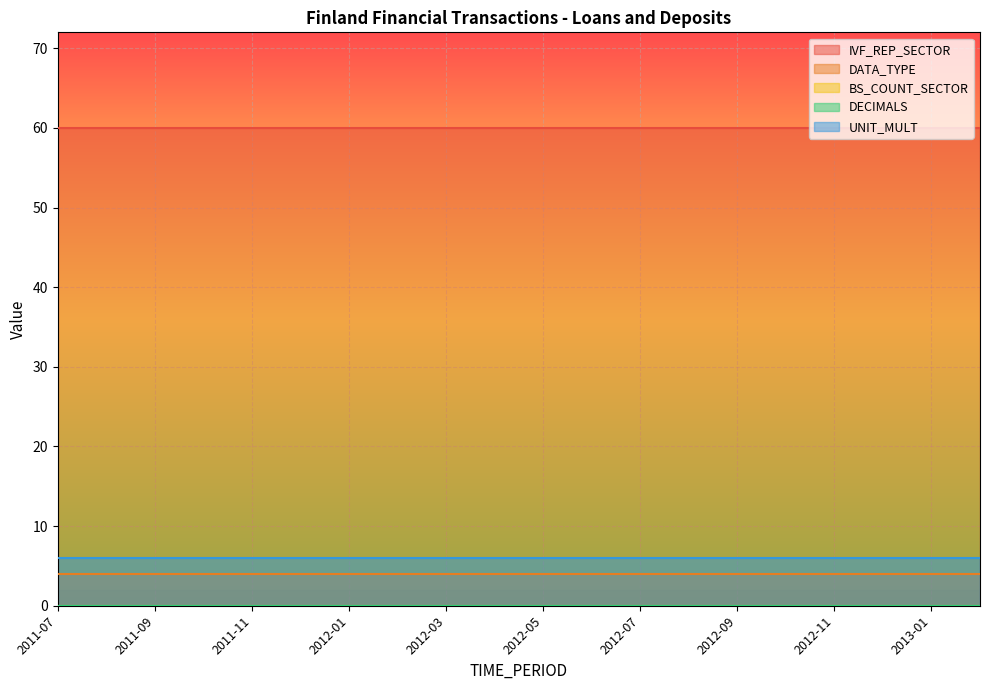

True or false: DATA_TYPE and IVF_REP_SECTOR cross at least once.

False